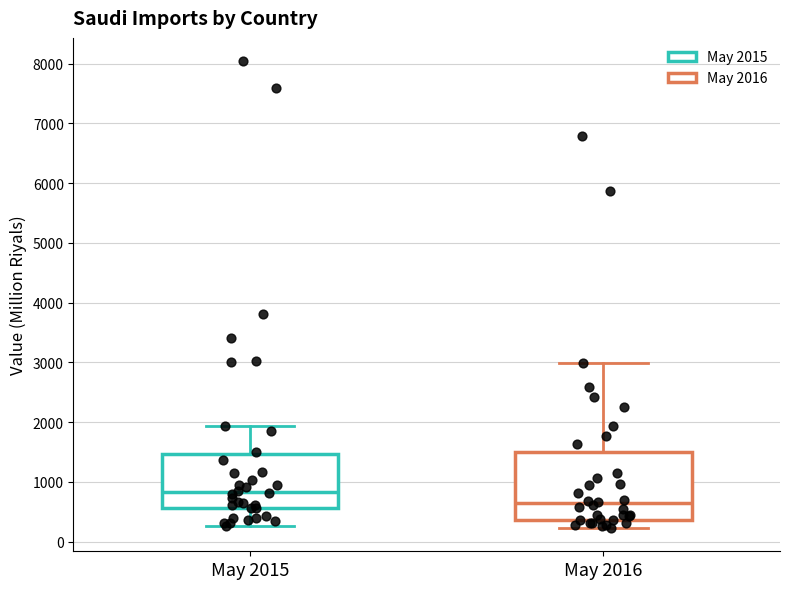

Reading left to right, read every box against the y-axis: the position of its median line, the range the box covers, and the ends of its whiskers. The values are not printed on the chart, so give them approximately, as read against the axis.

May 2015: median 800, box 600 to 1500, whiskers 300 to 1900
May 2016: median 600, box 400 to 1500, whiskers 200 to 3000